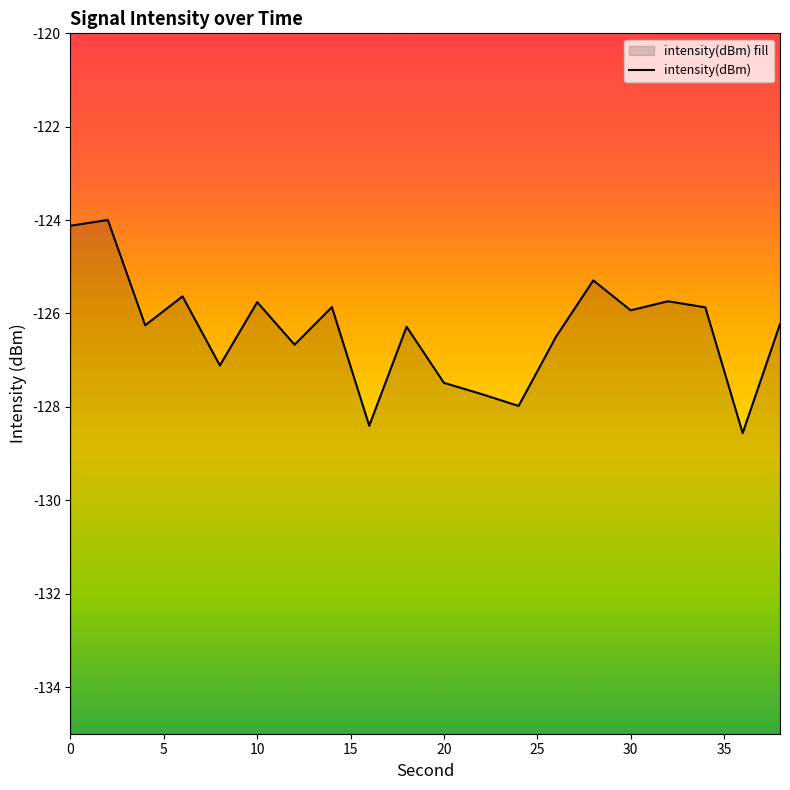

Where is the data nearest to the value -126?

30